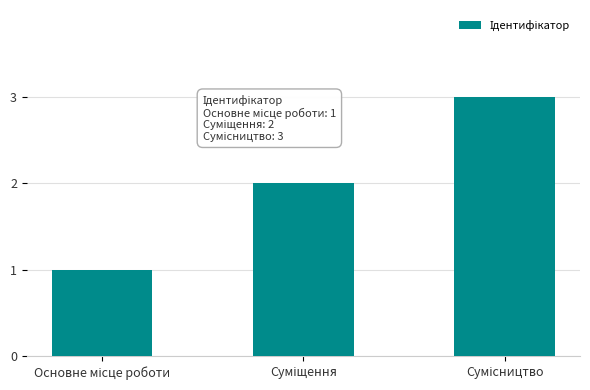

What is the sum of all values?

6